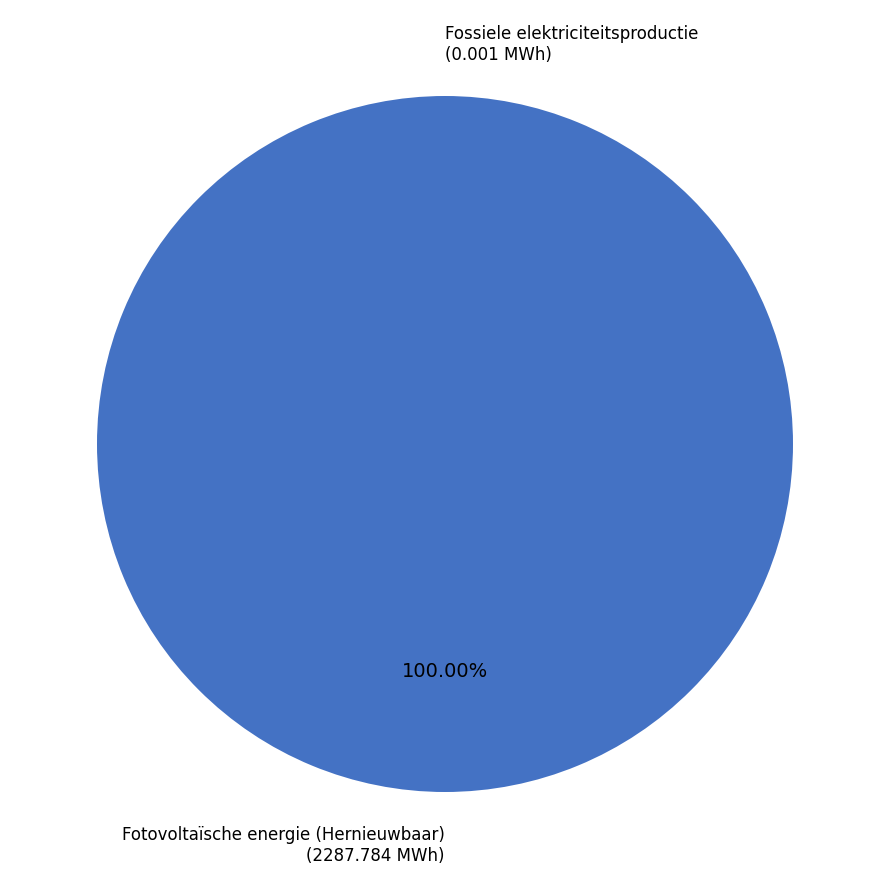

Which category has the biggest portion of the pie?

Fotovoltaïsche energie (Hernieuwbaar)